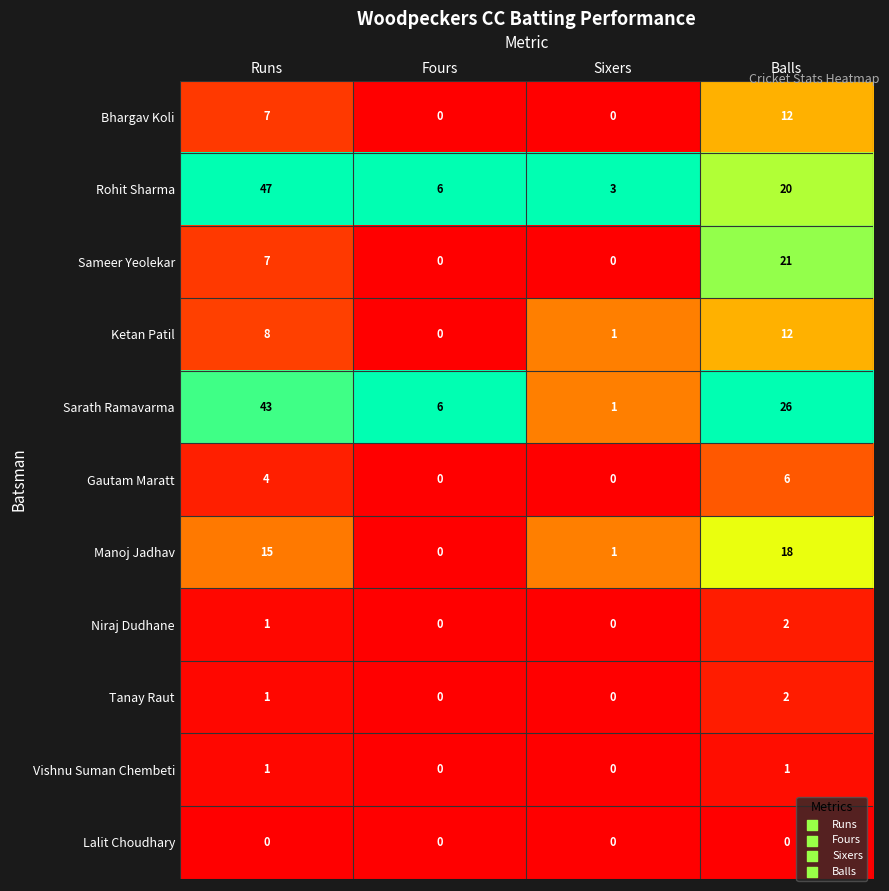

What value does the Ketan Patil series have at Balls, to the nearest 5?

10